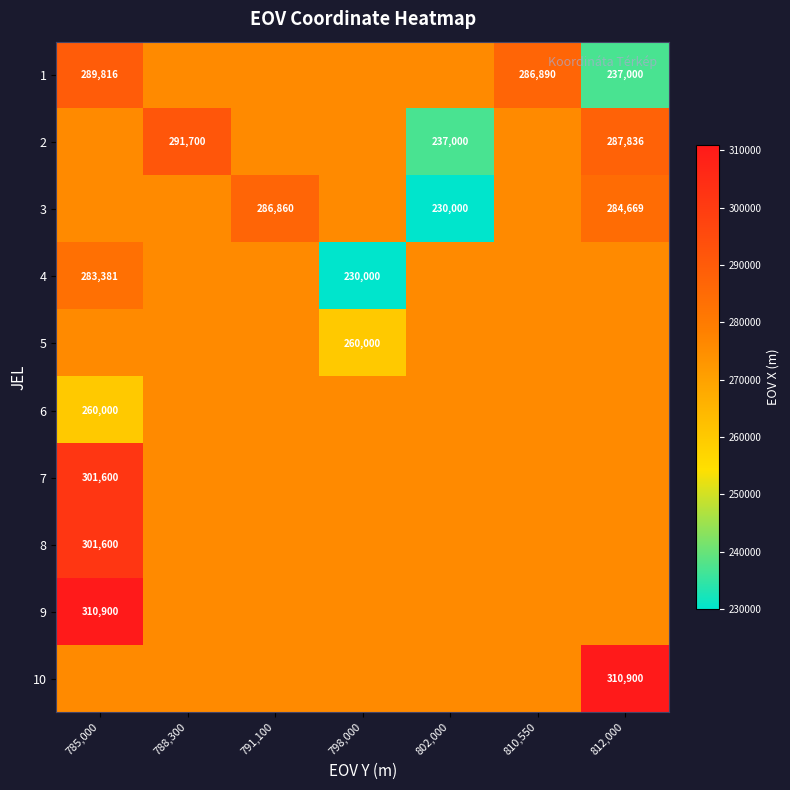

Rank the categories by 8 value from highest to lowest.

785,000, 788,300, 791,100, 798,000, 802,000, 810,550, 812,000